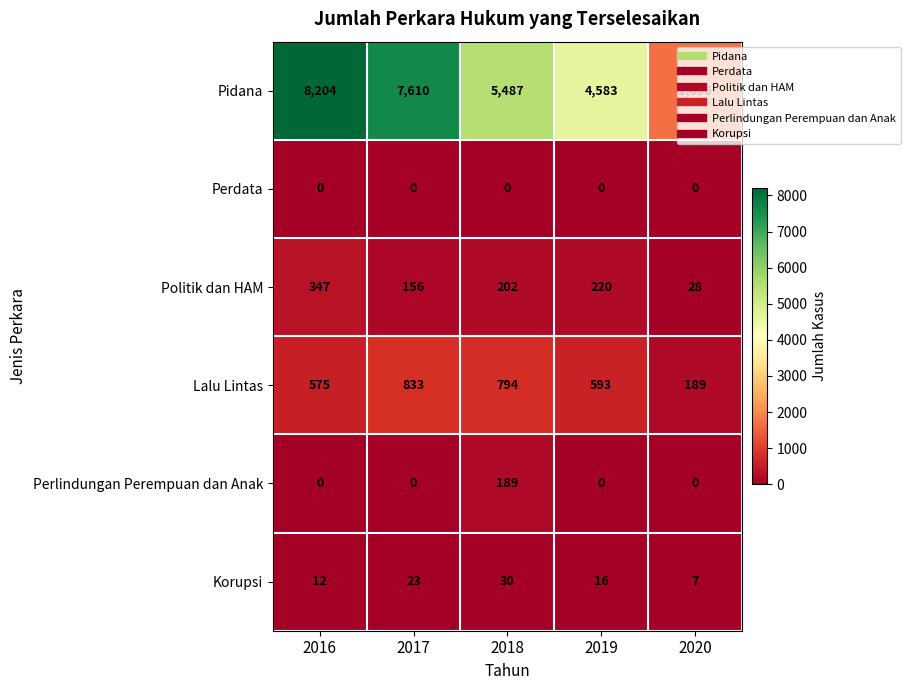

What is the sum of all Politik dan HAM values?

953